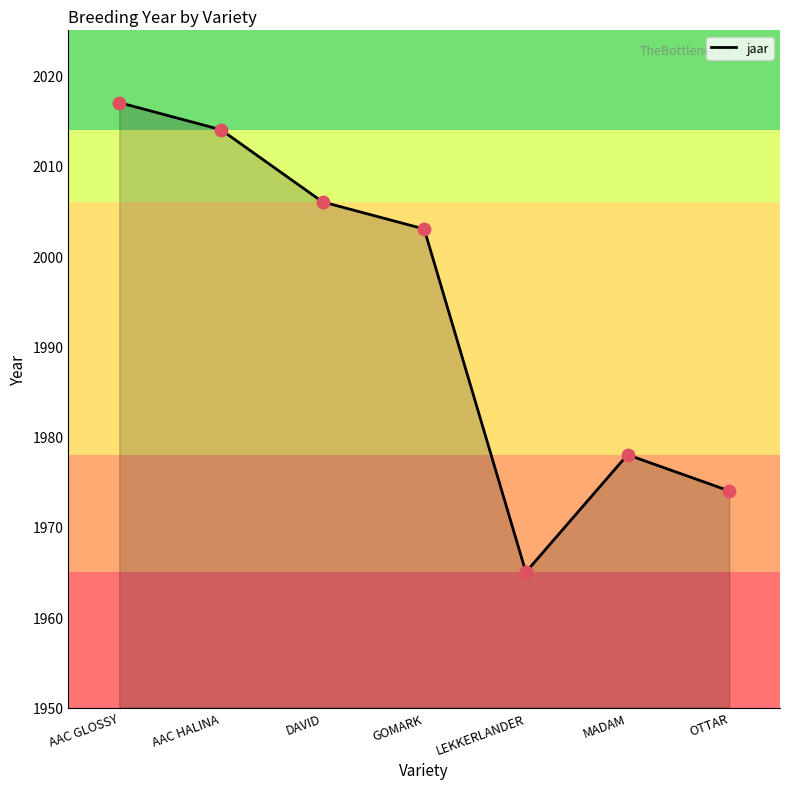

What is the change in value from MADAM to OTTAR?

-4